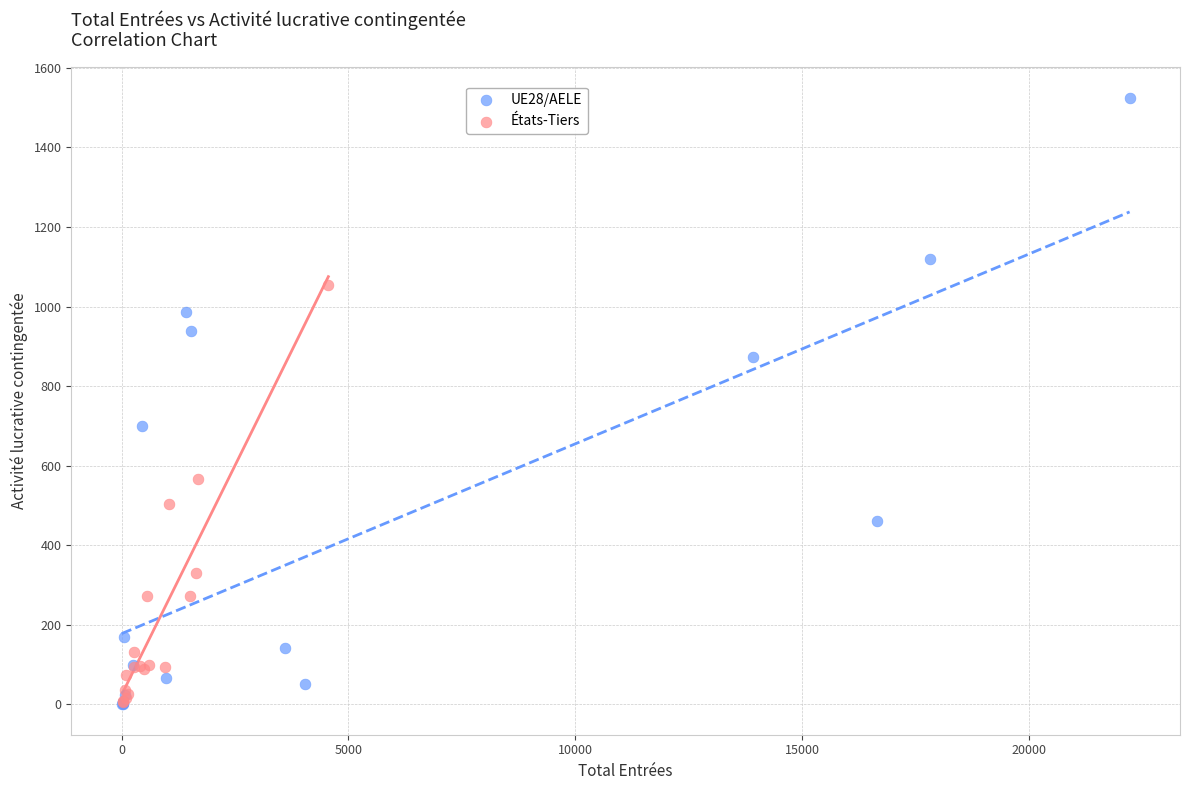

What are all the series names shown in the legend?

UE28/AELE, États-Tiers